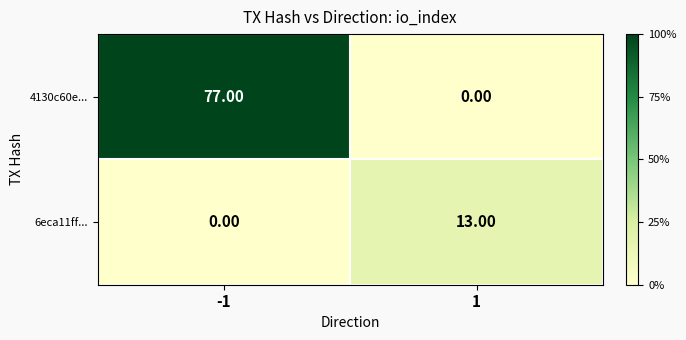

What is the spread (max minus min) of values at 1?

13